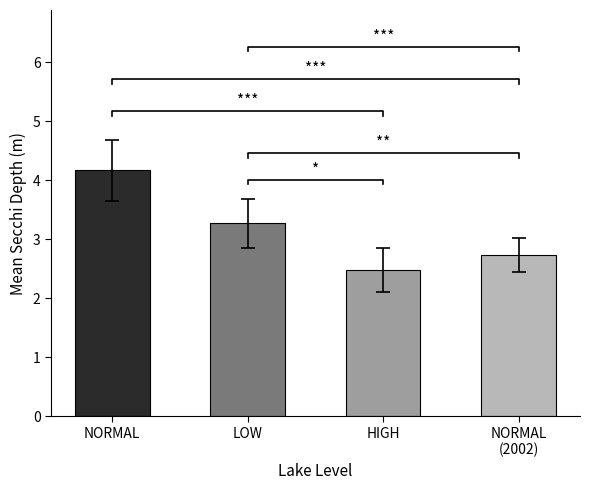

How many values are below 3?

2